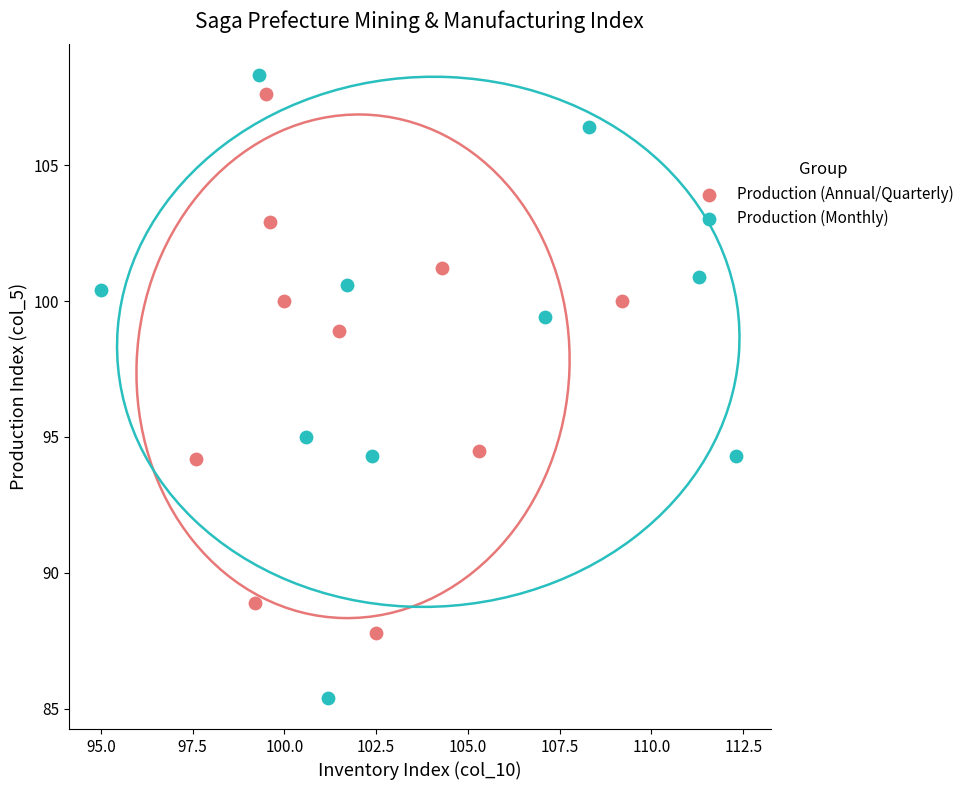

Which series has the largest Y range (max minus min)?

Production (Monthly)